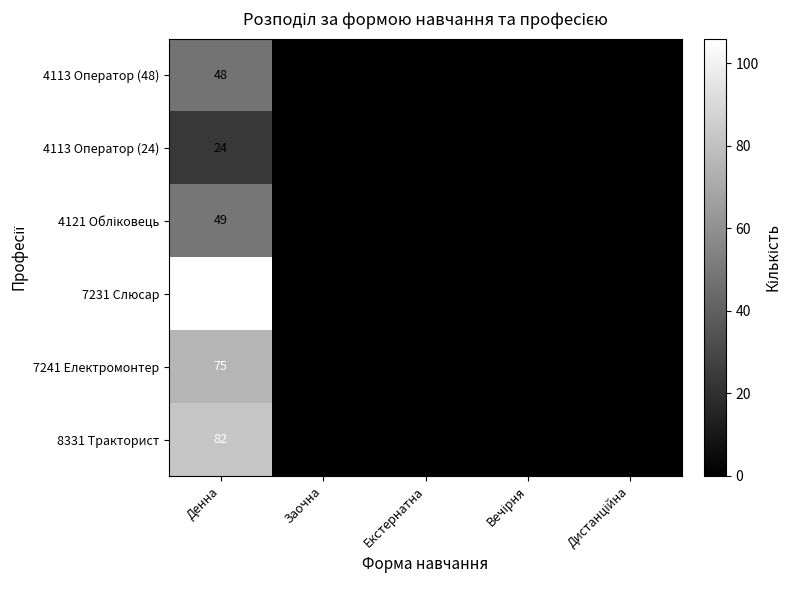

True or false: 8331 Тракторист has a value of -49 at Заочна.

False